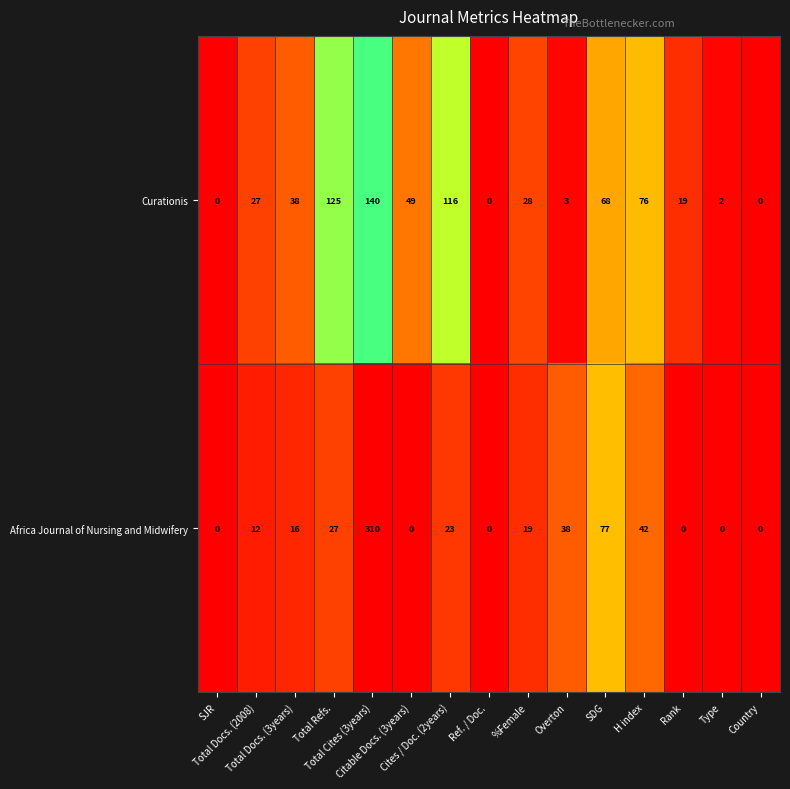

What is the highest value of the Africa Journal of Nursing and Midwifery series?

310